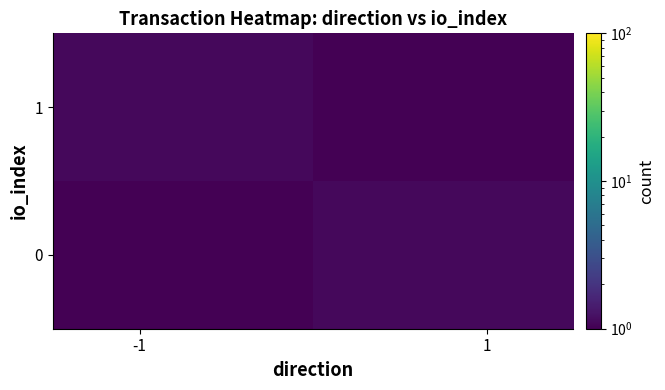

Reading left to right, extract all data points from this chart.

0: 0.1	1.1
1: 1.1	0.1